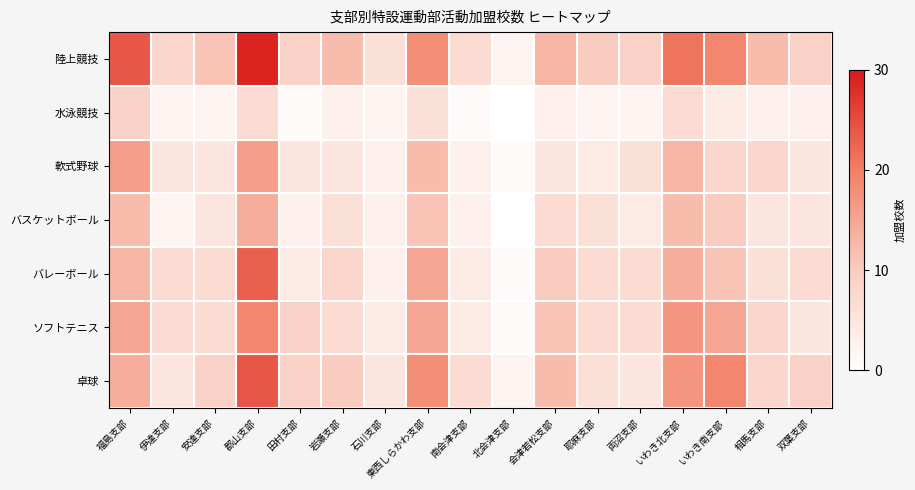

Reading left to right, transcribe all the data shown in this chart.

陸上競技: 福島支部=24	伊達支部=8	安達支部=11	郡山支部=29	田村支部=9	岩瀬支部=12	石川支部=6	東西しらかわ支部=18	南会津支部=7	北会津支部=2	会津若松支部=13	耶麻支部=10	両沼支部=9	いわき北支部=21	いわき南支部=19	相馬支部=12	双葉支部=9
水泳競技: 福島支部=9	伊達支部=2	安達支部=2	郡山支部=7	田村支部=1	岩瀬支部=3	石川支部=2	東西しらかわ支部=6	南会津支部=1	北会津支部=0	会津若松支部=3	耶麻支部=2	両沼支部=2	いわき北支部=7	いわき南支部=4	相馬支部=3	双葉支部=3
軟式野球: 福島支部=16	伊達支部=5	安達支部=5	郡山支部=16	田村支部=5	岩瀬支部=5	石川支部=3	東西しらかわ支部=12	南会津支部=3	北会津支部=1	会津若松支部=5	耶麻支部=4	両沼支部=6	いわき北支部=13	いわき南支部=8	相馬支部=8	双葉支部=5
バスケットボール: 福島支部=12	伊達支部=2	安達支部=5	郡山支部=14	田村支部=3	岩瀬支部=6	石川支部=3	東西しらかわ支部=11	南会津支部=3	北会津支部=0	会津若松支部=7	耶麻支部=6	両沼支部=4	いわき北支部=12	いわき南支部=10	相馬支部=5	双葉支部=5
バレーボール: 福島支部=13	伊達支部=7	安達支部=7	郡山支部=23	田村支部=4	岩瀬支部=8	石川支部=3	東西しらかわ支部=15	南会津支部=4	北会津支部=1	会津若松支部=10	耶麻支部=7	両沼支部=7	いわき北支部=14	いわき南支部=11	相馬支部=6	双葉支部=7
ソフトテニス: 福島支部=15	伊達支部=7	安達支部=7	郡山支部=19	田村支部=9	岩瀬支部=7	石川支部=4	東西しらかわ支部=15	南会津支部=4	北会津支部=1	会津若松支部=11	耶麻支部=7	両沼支部=7	いわき北支部=17	いわき南支部=15	相馬支部=8	双葉支部=5
卓球: 福島支部=14	伊達支部=5	安達支部=9	郡山支部=24	田村支部=9	岩瀬支部=10	石川支部=5	東西しらかわ支部=18	南会津支部=7	北会津支部=2	会津若松支部=12	耶麻支部=6	両沼支部=5	いわき北支部=17	いわき南支部=19	相馬支部=8	双葉支部=9